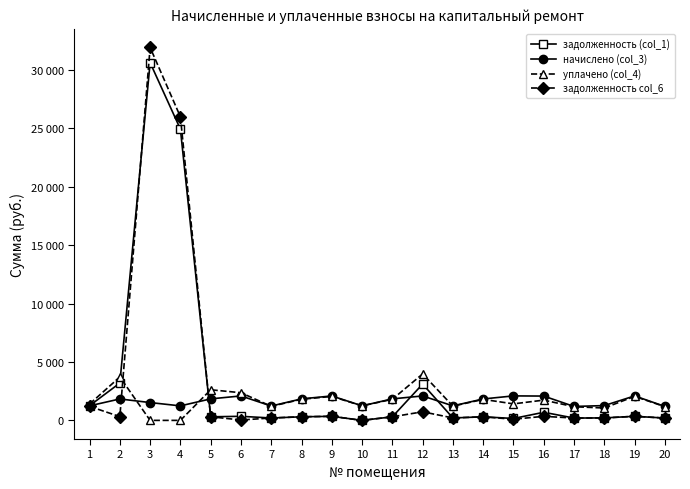

What is the difference between the highest and lowest values at 17?

992.7